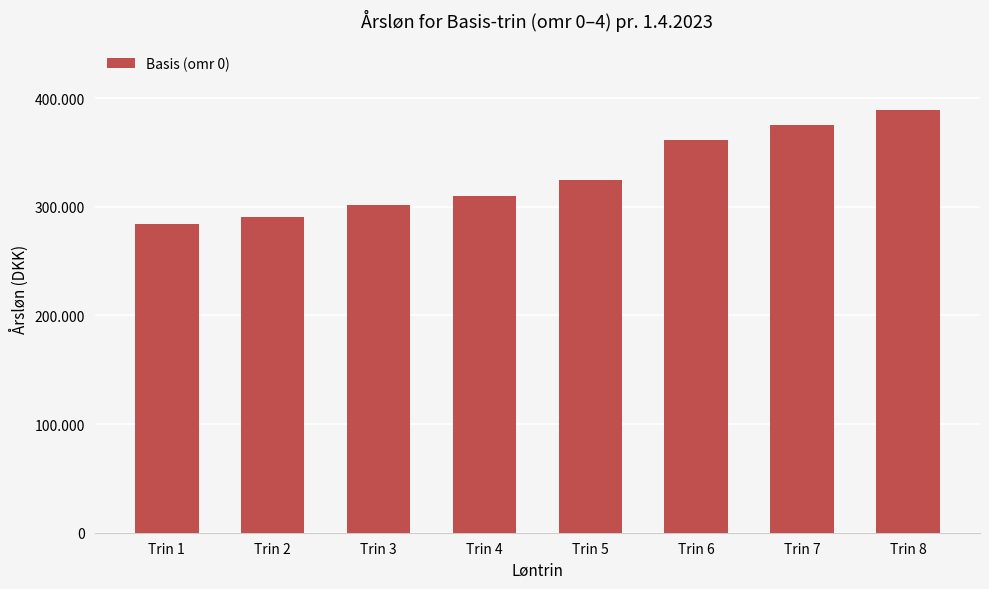

How many series are shown in this chart?

1